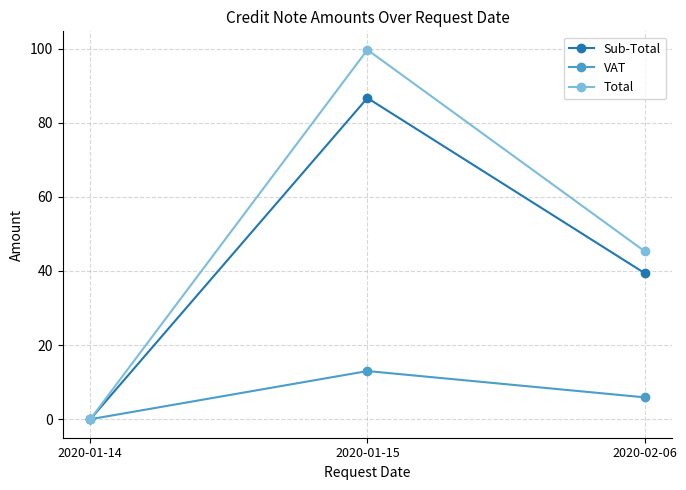

What is the difference between the second highest and minimum values in the VAT series?

5.9